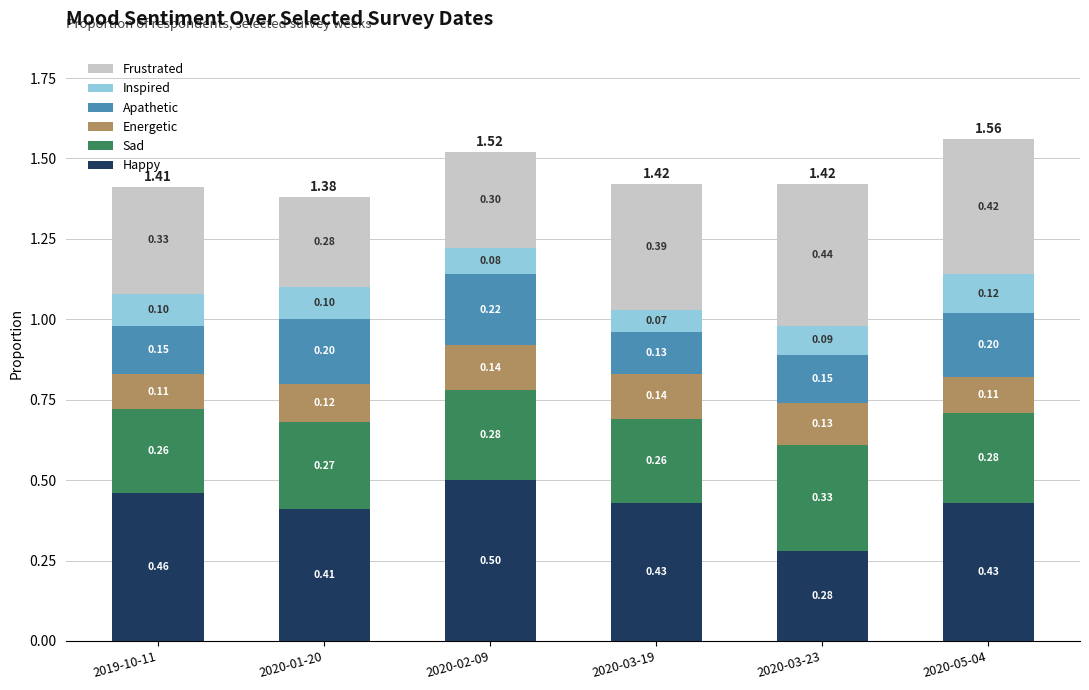

What are all the series names shown in the legend?

Frustrated, Inspired, Apathetic, Energetic, Sad, Happy